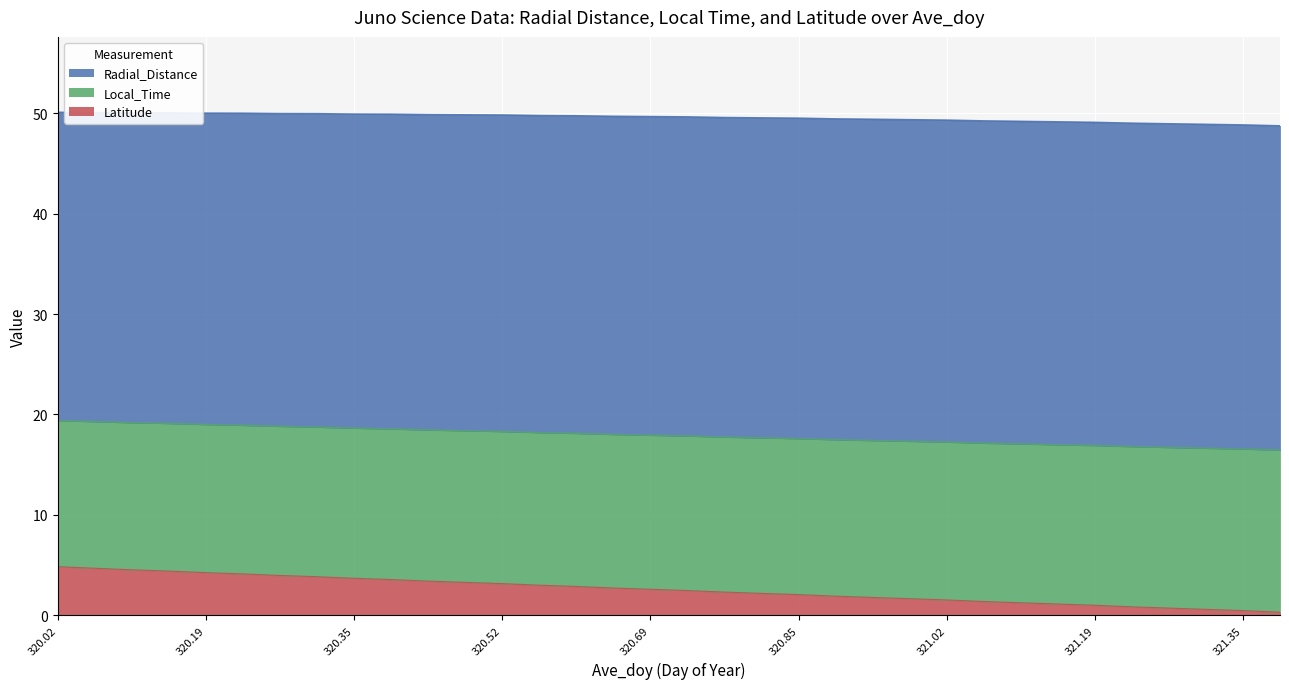

True or false: Radial_Distance has a value of 6.4 at 320.19.

False